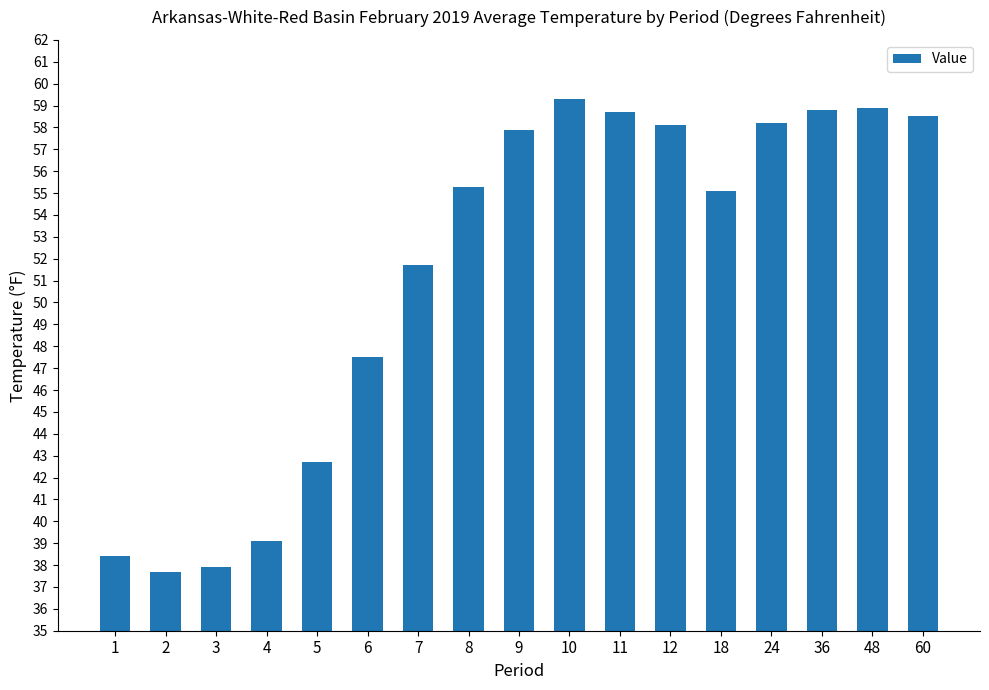

What is the sum of all values?

873.8